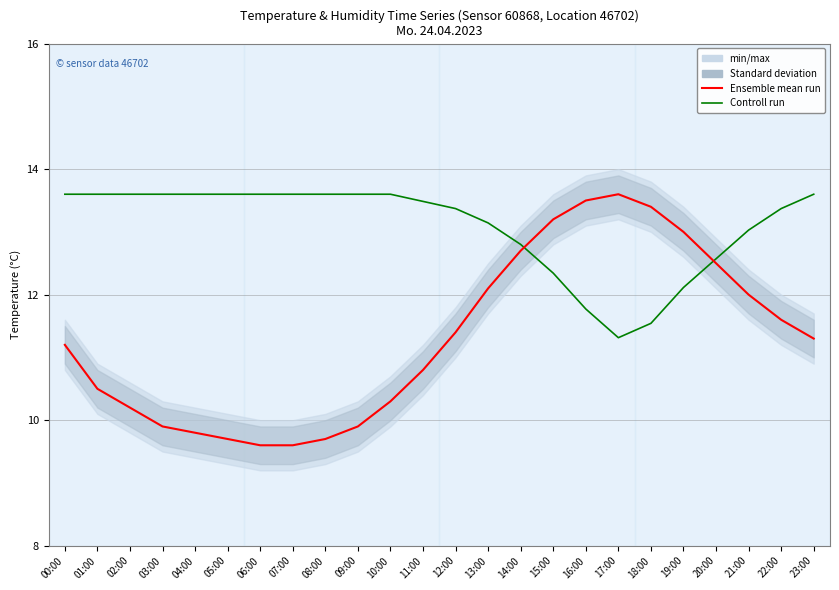

How many lines are shown in the chart?

2